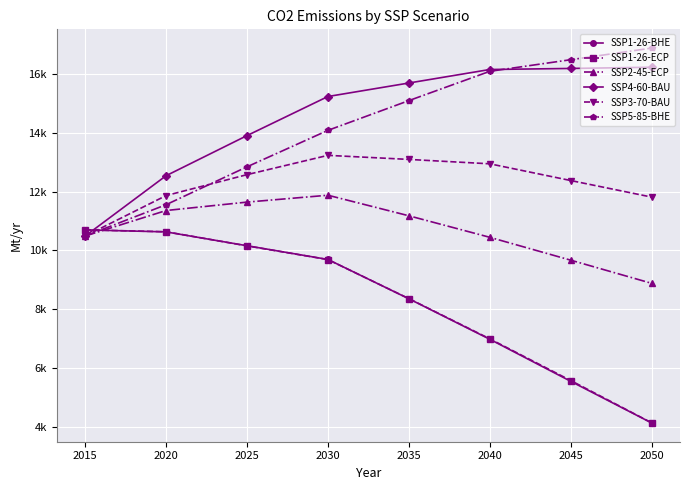

Rank the categories by SSP5-85-BHE value from lowest to highest.

2015, 2020, 2025, 2030, 2035, 2040, 2045, 2050